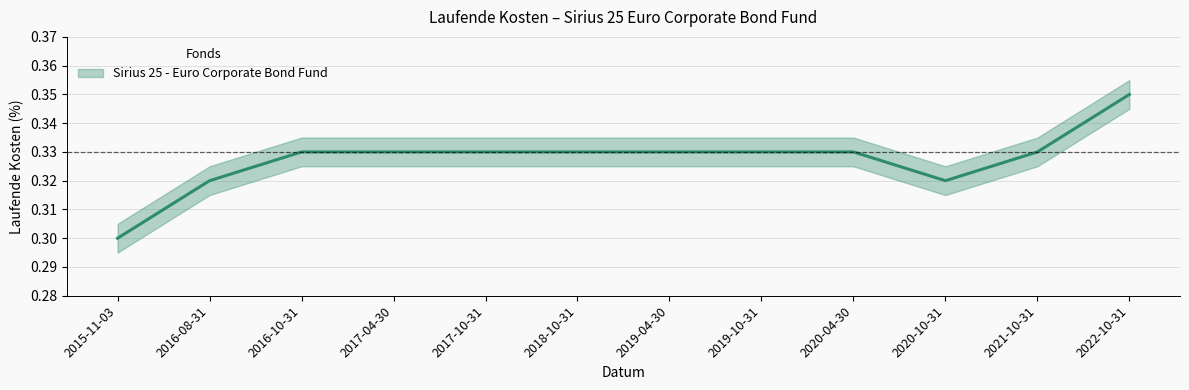

Where is the data nearest to the value 0?

2015-11-03